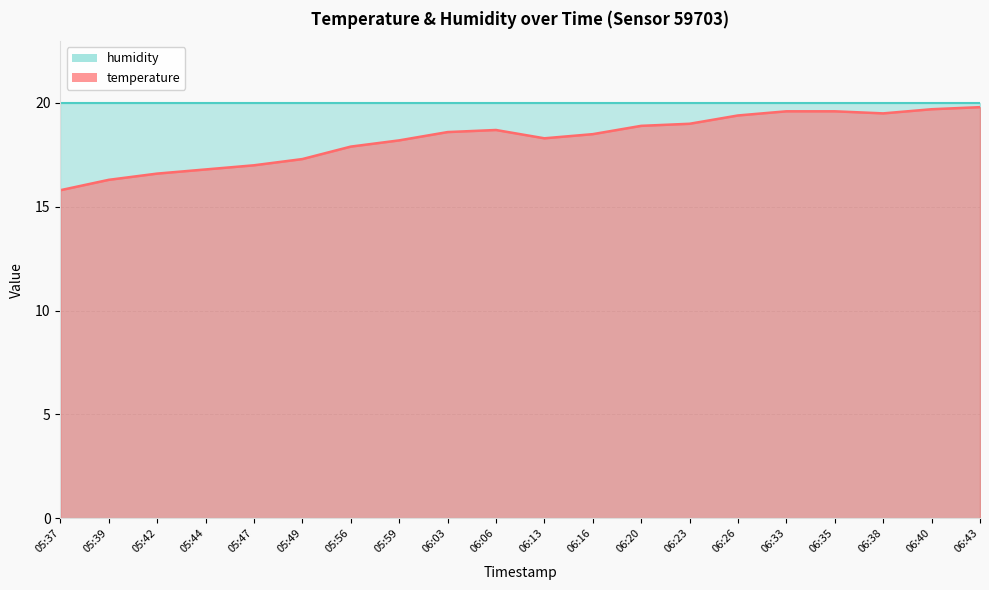

How many categories are shown in the chart?

20